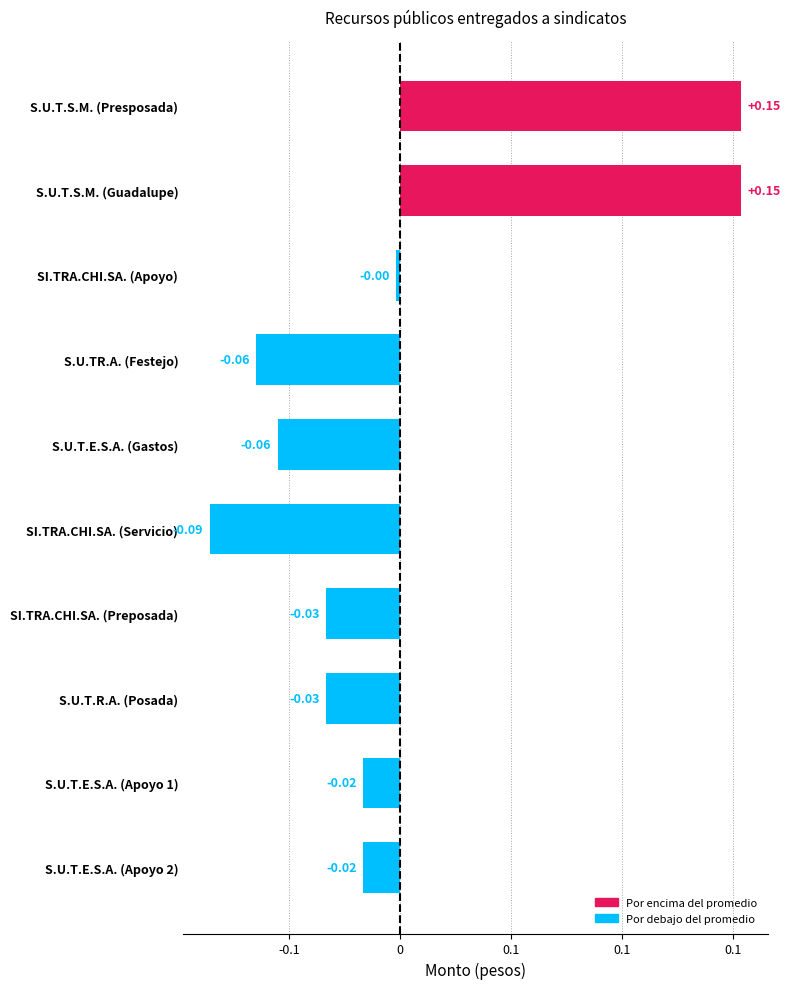

Does the chart contain any negative values?

Yes